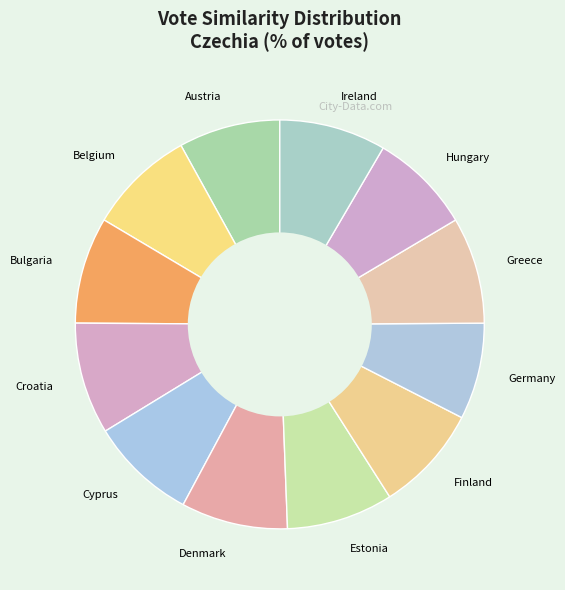

Count the number of slices in the pie.

12